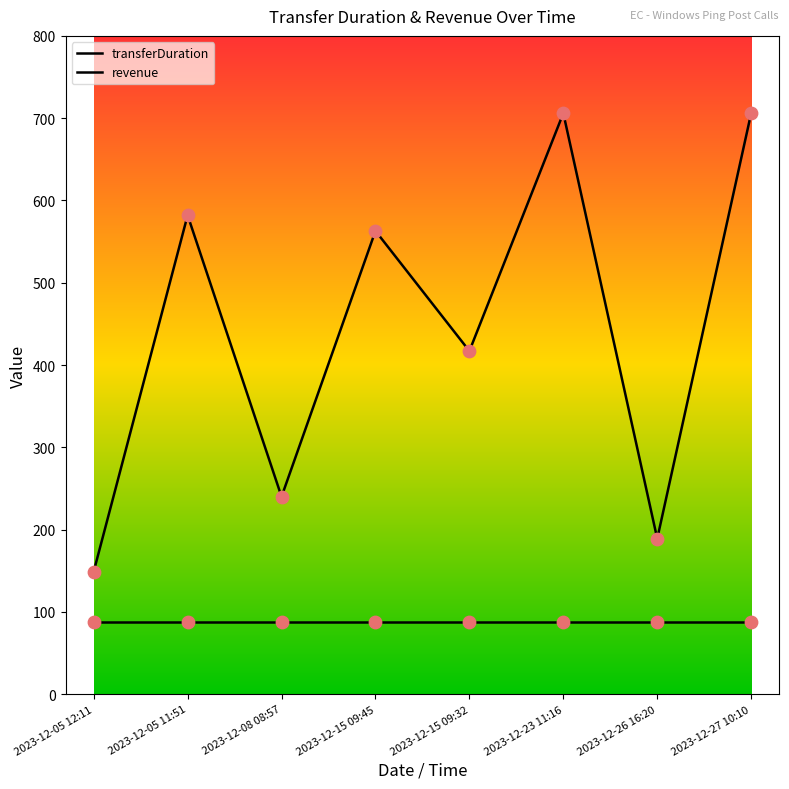

How many lines are shown in the chart?

2